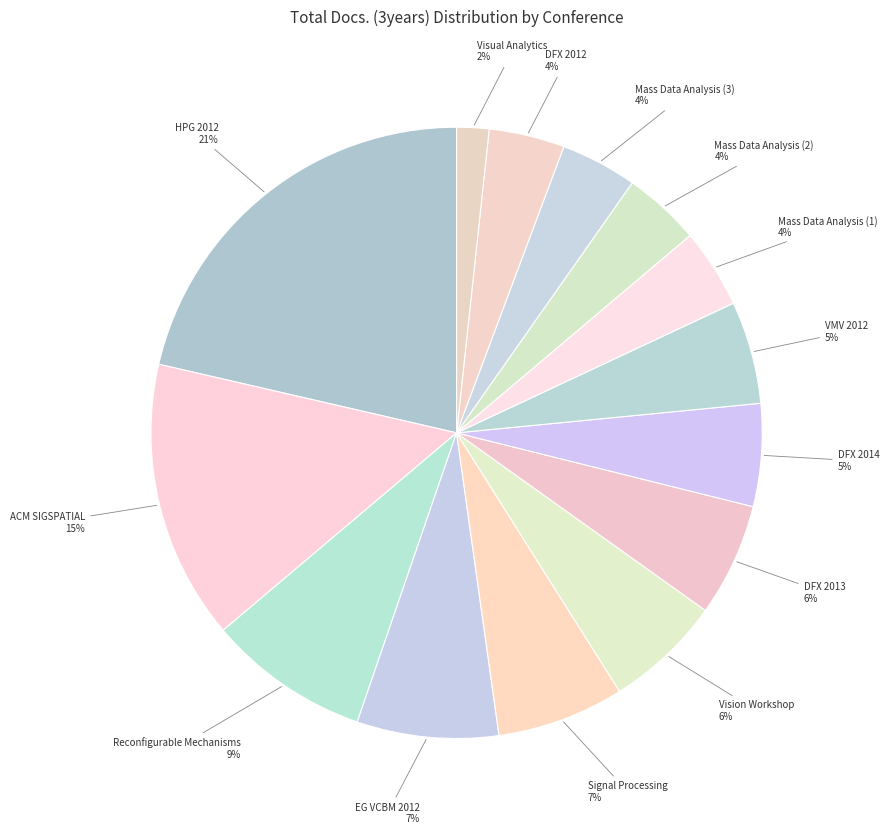

Count the number of slices in the pie.

14